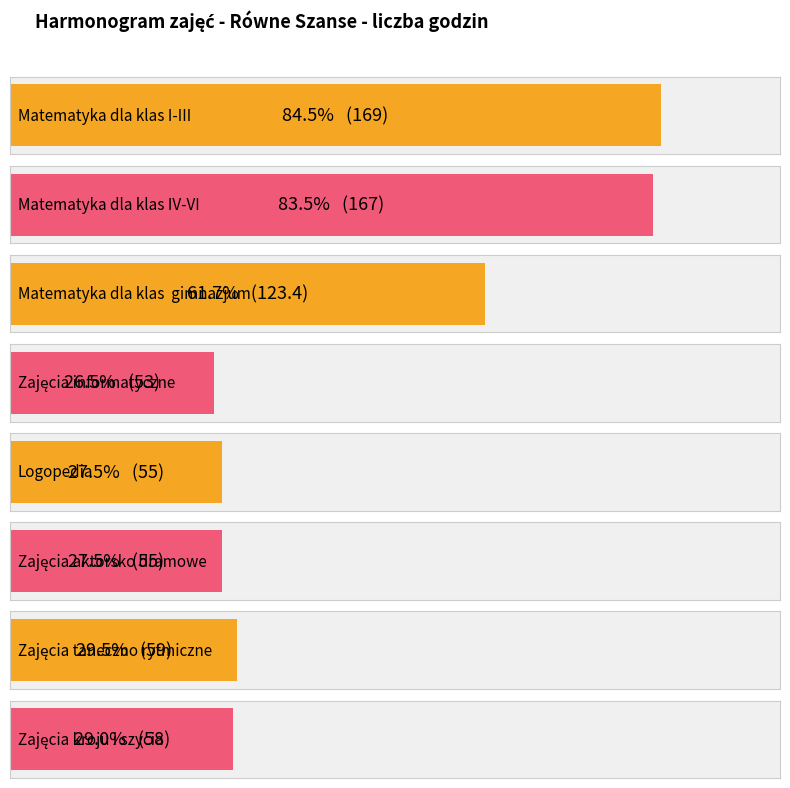

What is the minimum value shown in the chart?

53.0